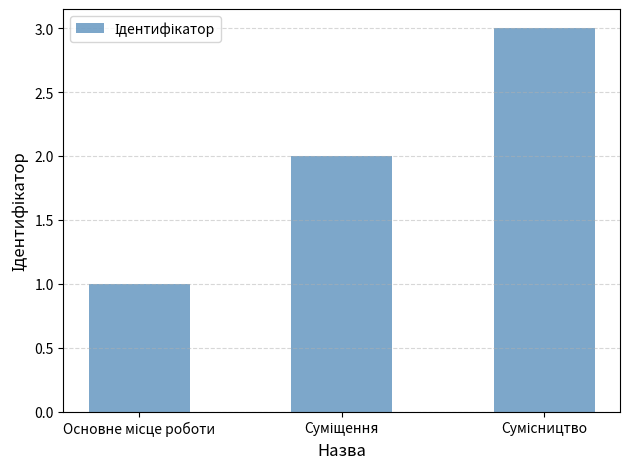

How many bars are there in total?

3